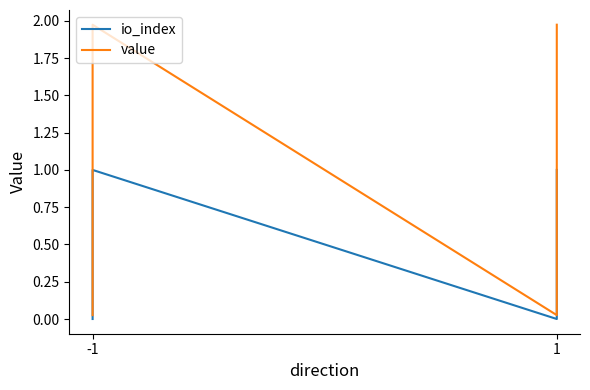

True or false: value and io_index intersect in this chart.

False